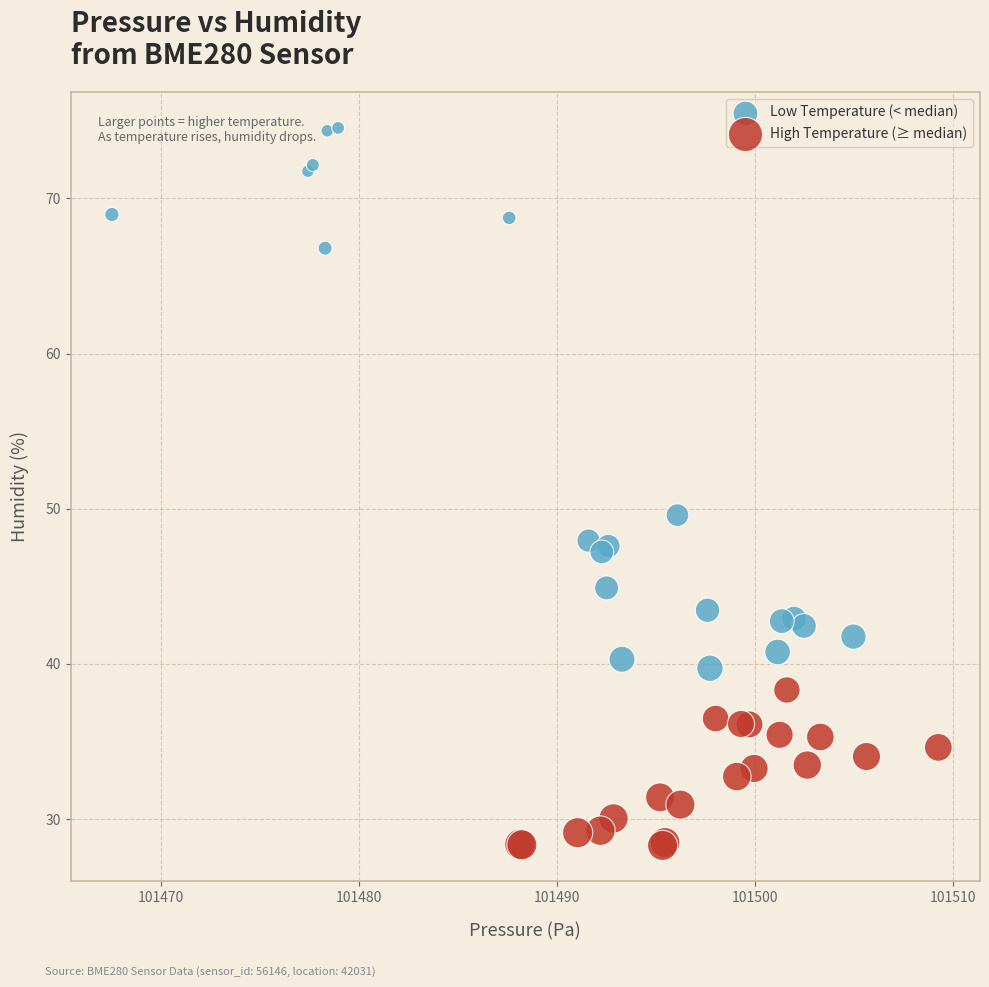

What are all the series names shown in the legend?

Low Temperature (< median), High Temperature (≥ median)